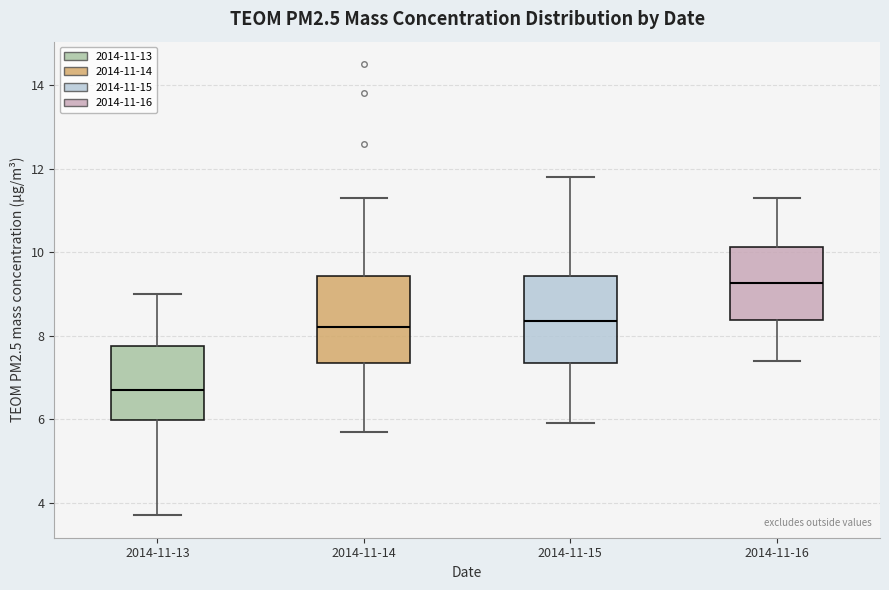

Reading left to right, read every box against the y-axis: the position of its median line, the range the box covers, and the ends of its whiskers. The values are not printed on the chart, so give them approximately, as read against the axis.

2014-11-13: median 6.8, box 6.0 to 7.8, whiskers 3.8 to 9.0
2014-11-14: median 8.2, box 7.4 to 9.4, whiskers 5.8 to 11.4
2014-11-15: median 8.4, box 7.4 to 9.4, whiskers 6.0 to 11.8
2014-11-16: median 9.2, box 8.4 to 10.2, whiskers 7.4 to 11.4